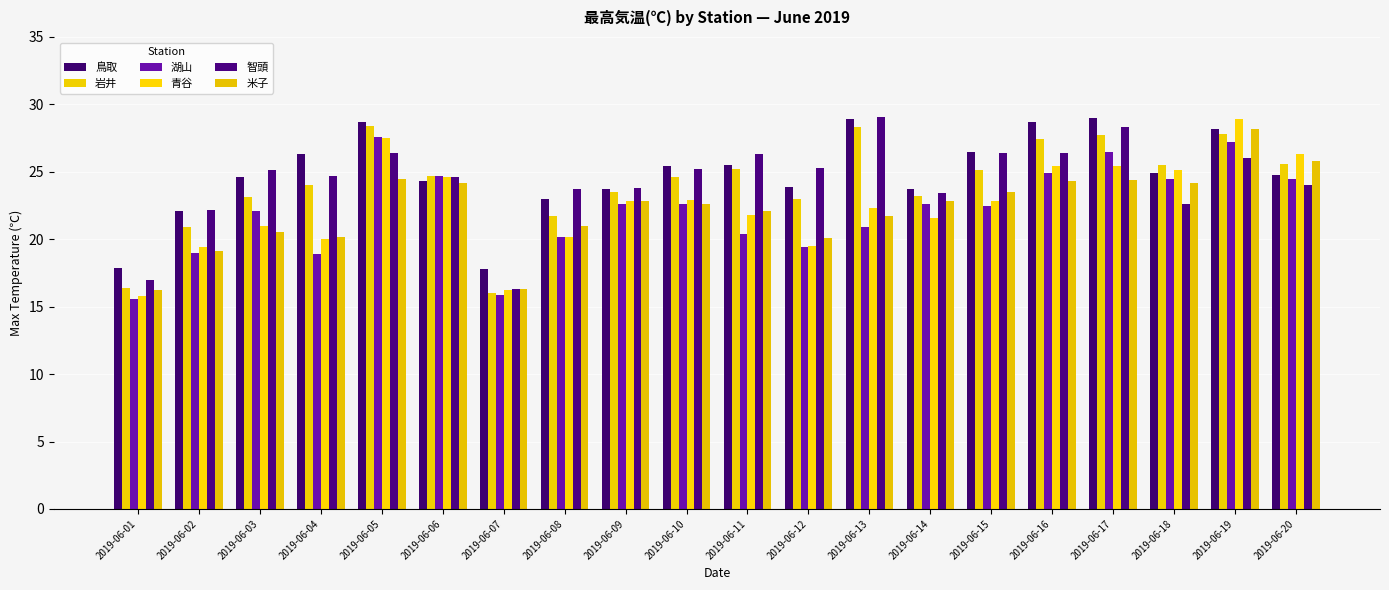

The value of 智頭 at 2019-06-13 is 14.6. True or false?

False